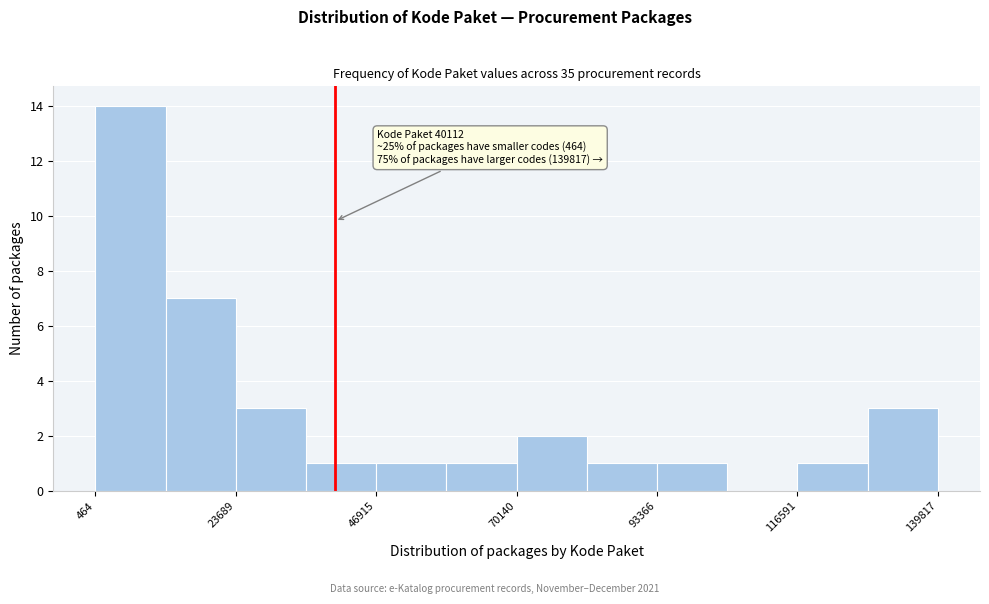

Around what value on the x-axis is the tallest bar? Give the approximate position of its centre, as read against the axis.

5000